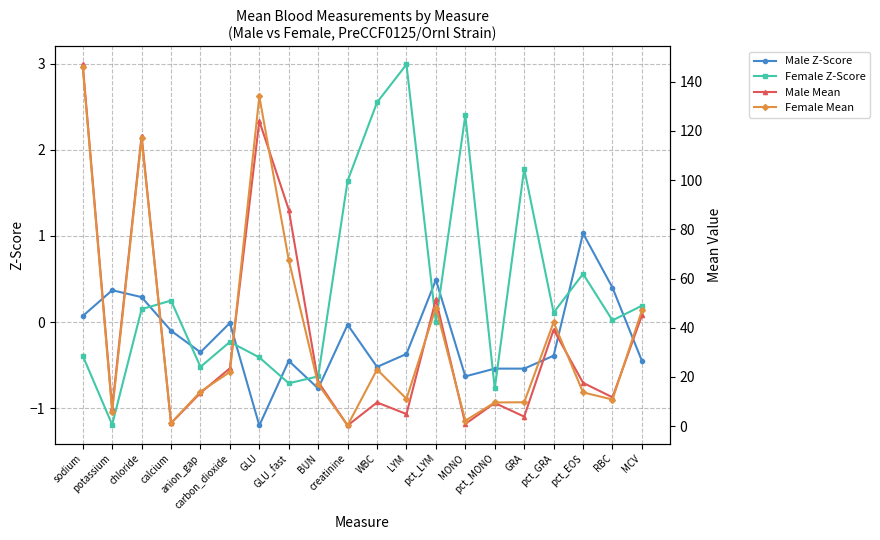

How many lines are shown in the chart?

4